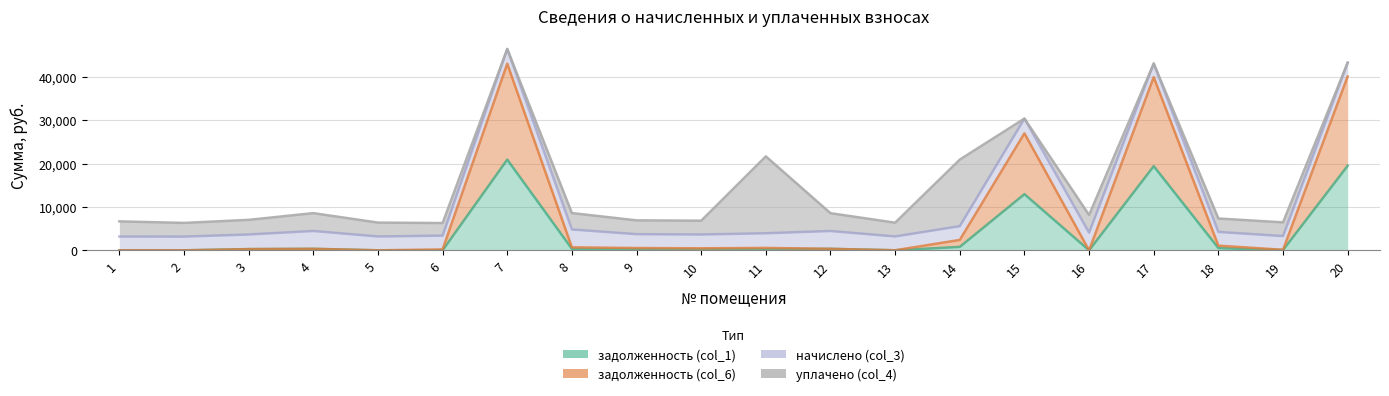

Does the chart display data point markers on the line(s)?

No